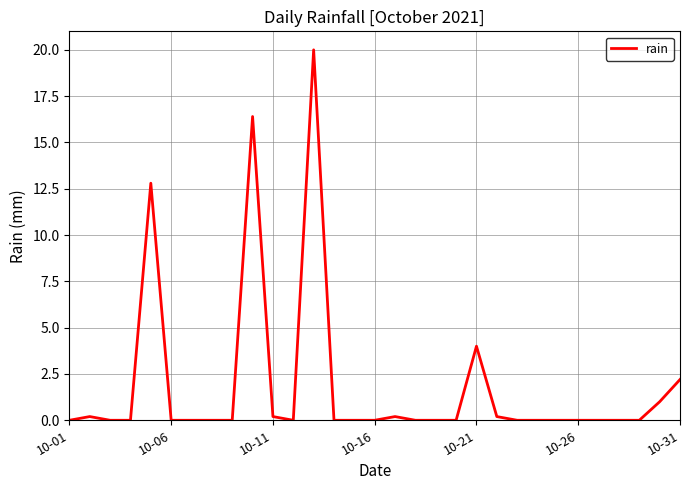

Reading right to left, extract all data points from this chart.

2.2	1.0	0.0	0.0	0.0	0.0	0.0	0.0	0.0	0.2	4.0	0.0	0.0	0.0	0.2	0.0	0.0	0.0	20.0	0.0	0.2	16.4	0.0	0.0	0.0	0.0	12.8	0.0	0.0	0.2	0.0